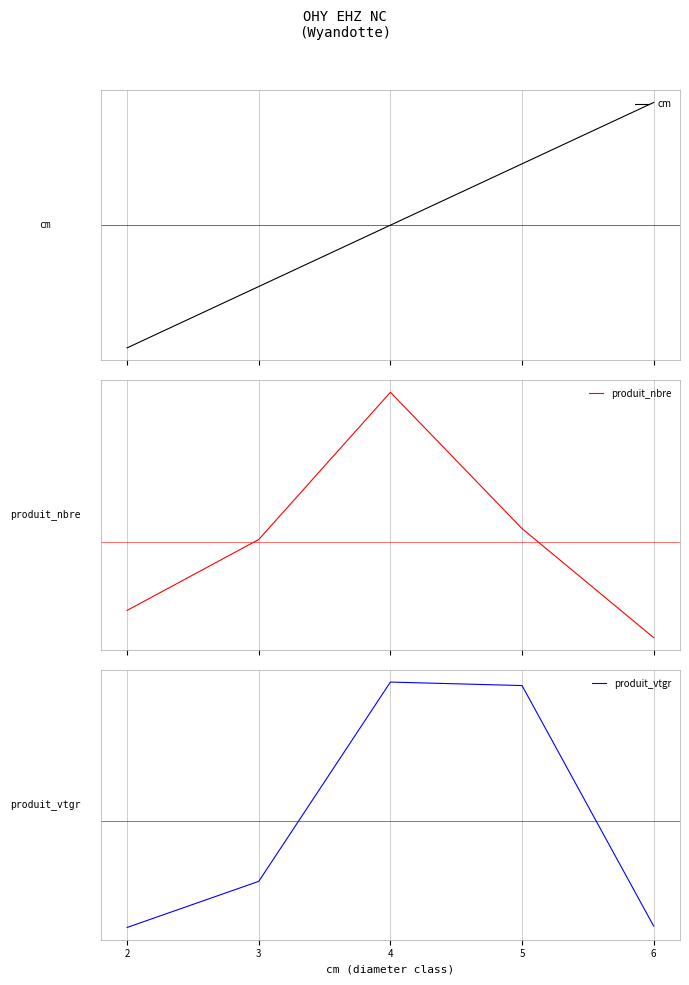

True or false: produit_vtgr and cm intersect in this chart.

True